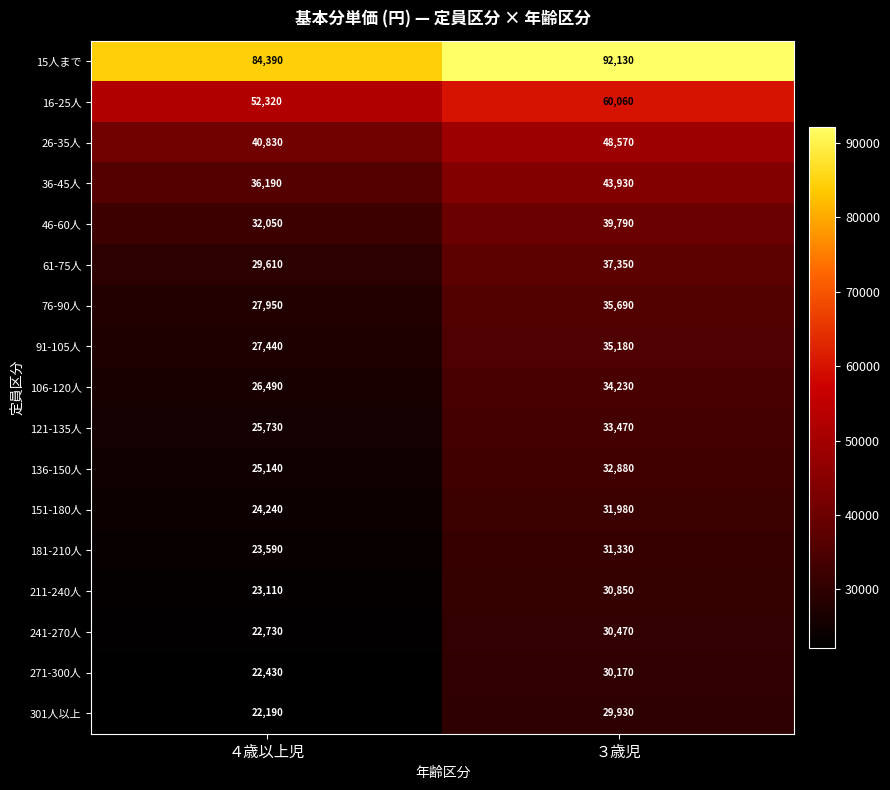

What is the minimum value for 16-25人?

52320